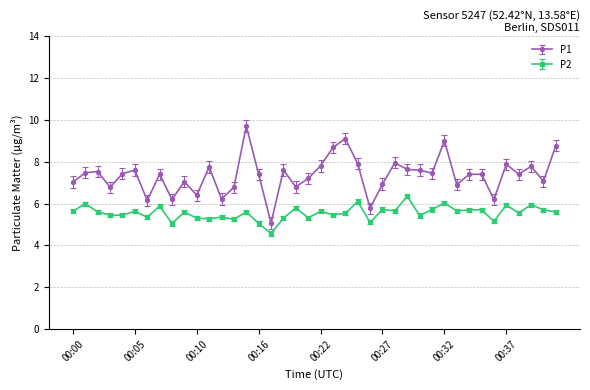

How many distinct data groups are displayed?

2